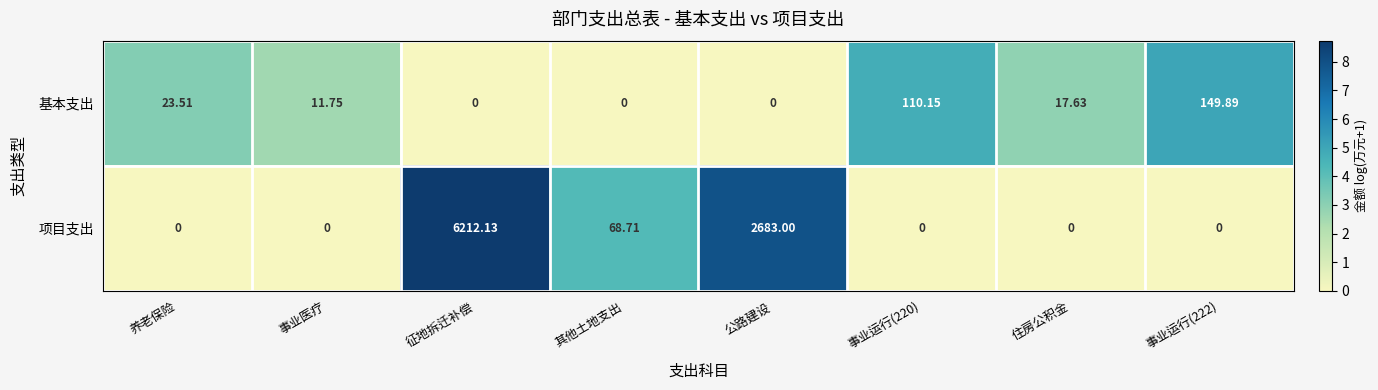

Rank the series by their average value, from lowest to highest.

基本支出, 项目支出